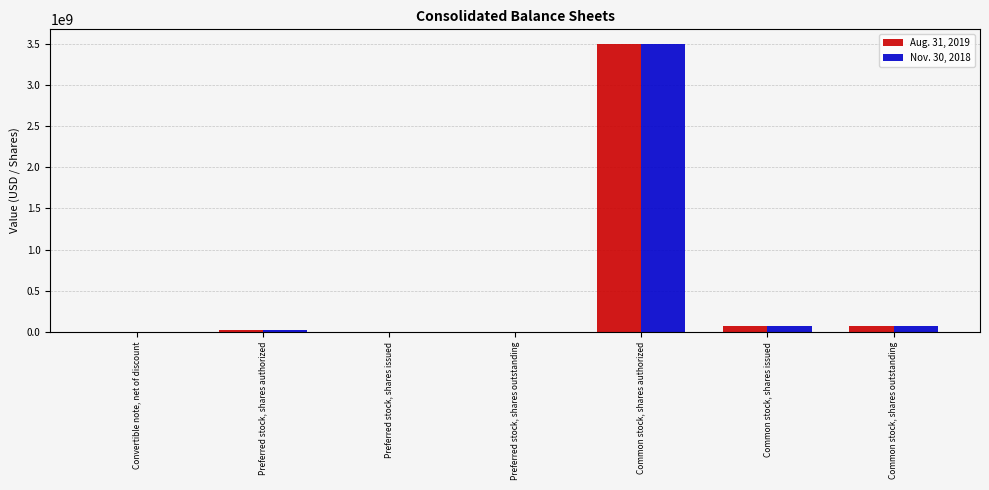

Is it true that Aug. 31, 2019 equals 0 at Preferred stock, shares issued?

True